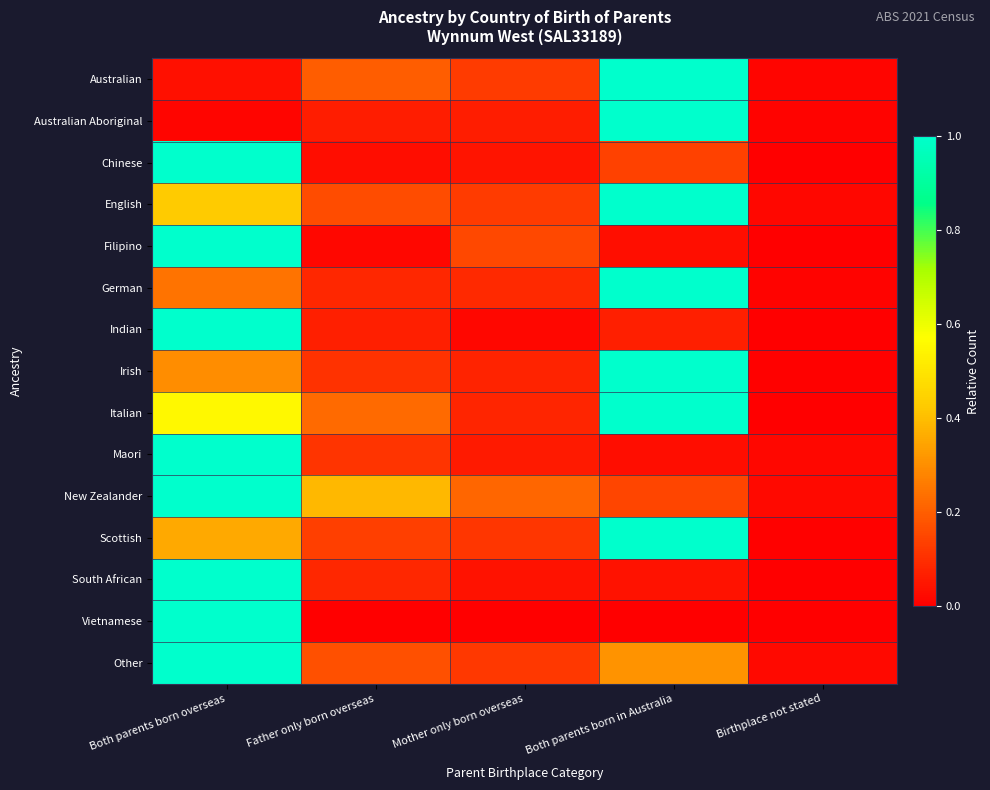

Reading left to right, extract all data points from this chart.

Australian: Both parents born overseas=0.0	Father only born overseas=0.2	Mother only born overseas=0.1	Both parents born in Australia=1.0	Birthplace not stated=0.0
Australian Aboriginal: Both parents born overseas=0.0	Father only born overseas=0.1	Mother only born overseas=0.1	Both parents born in Australia=1.0	Birthplace not stated=0.0
Chinese: Both parents born overseas=1.0	Father only born overseas=0.0	Mother only born overseas=0.0	Both parents born in Australia=0.1	Birthplace not stated=0.0
English: Both parents born overseas=0.4	Father only born overseas=0.2	Mother only born overseas=0.1	Both parents born in Australia=1.0	Birthplace not stated=0.0
Filipino: Both parents born overseas=1.0	Father only born overseas=0.0	Mother only born overseas=0.2	Both parents born in Australia=0.0	Birthplace not stated=0.0
German: Both parents born overseas=0.2	Father only born overseas=0.1	Mother only born overseas=0.1	Both parents born in Australia=1.0	Birthplace not stated=0.0
Indian: Both parents born overseas=1.0	Father only born overseas=0.1	Mother only born overseas=0.0	Both parents born in Australia=0.1	Birthplace not stated=0.0
Irish: Both parents born overseas=0.3	Father only born overseas=0.1	Mother only born overseas=0.1	Both parents born in Australia=1.0	Birthplace not stated=0.0
Italian: Both parents born overseas=0.6	Father only born overseas=0.2	Mother only born overseas=0.1	Both parents born in Australia=1.0	Birthplace not stated=0.0
Maori: Both parents born overseas=1.0	Father only born overseas=0.1	Mother only born overseas=0.1	Both parents born in Australia=0.0	Birthplace not stated=0.0
New Zealander: Both parents born overseas=1.0	Father only born overseas=0.4	Mother only born overseas=0.2	Both parents born in Australia=0.1	Birthplace not stated=0.0
Scottish: Both parents born overseas=0.4	Father only born overseas=0.1	Mother only born overseas=0.1	Both parents born in Australia=1.0	Birthplace not stated=0.0
South African: Both parents born overseas=1.0	Father only born overseas=0.1	Mother only born overseas=0.0	Both parents born in Australia=0.0	Birthplace not stated=0.0
Vietnamese: Both parents born overseas=1.0	Father only born overseas=0.0	Mother only born overseas=0.0	Both parents born in Australia=0.0	Birthplace not stated=0.0
Other: Both parents born overseas=1.0	Father only born overseas=0.2	Mother only born overseas=0.1	Both parents born in Australia=0.3	Birthplace not stated=0.0